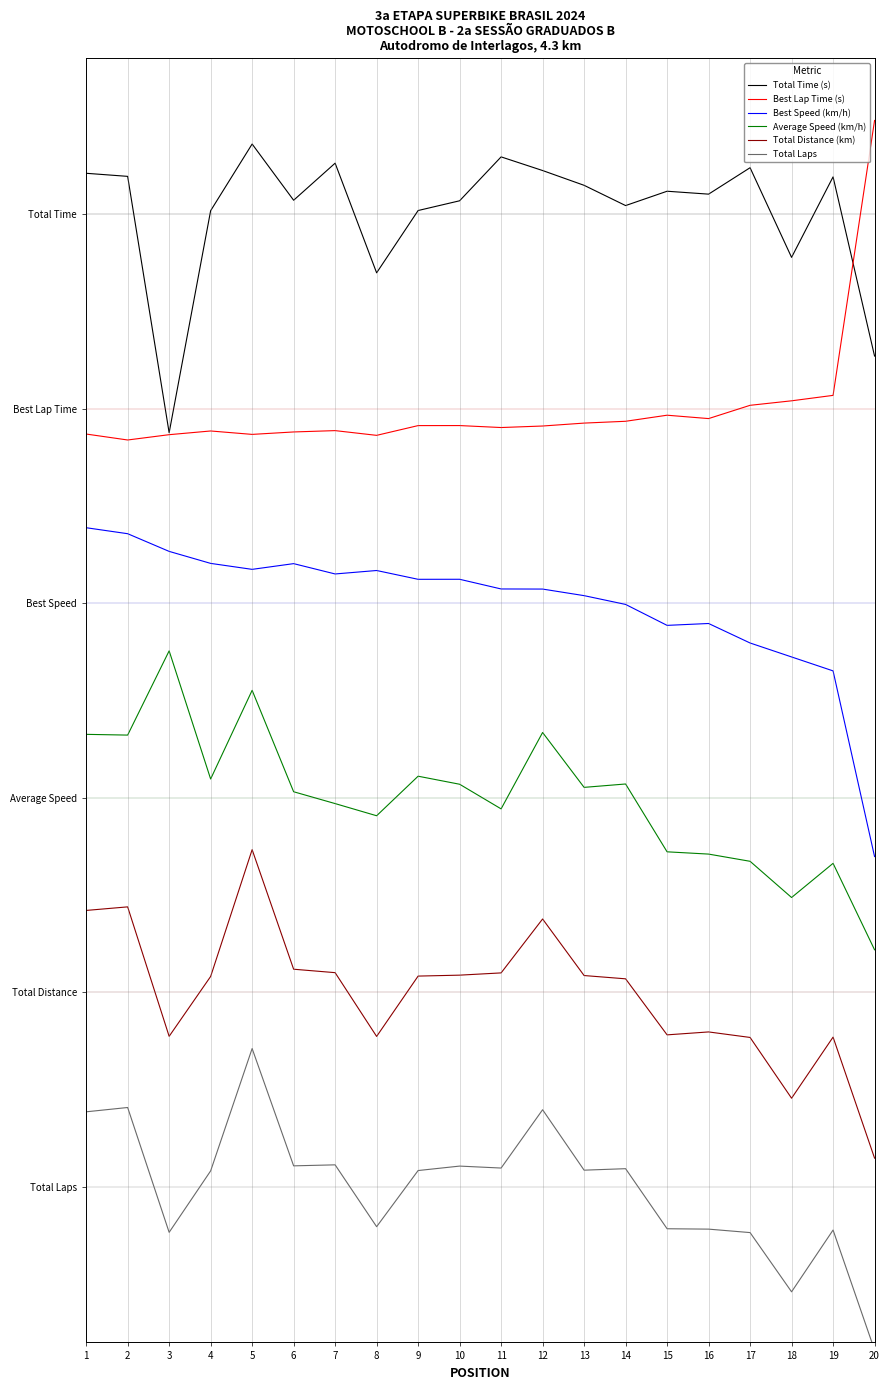

Rank the series by their average value, from highest to lowest.

Total Time (s), Best Lap Time (s), Best Speed (km/h), Average Speed (km/h), Total Distance (km), Total Laps